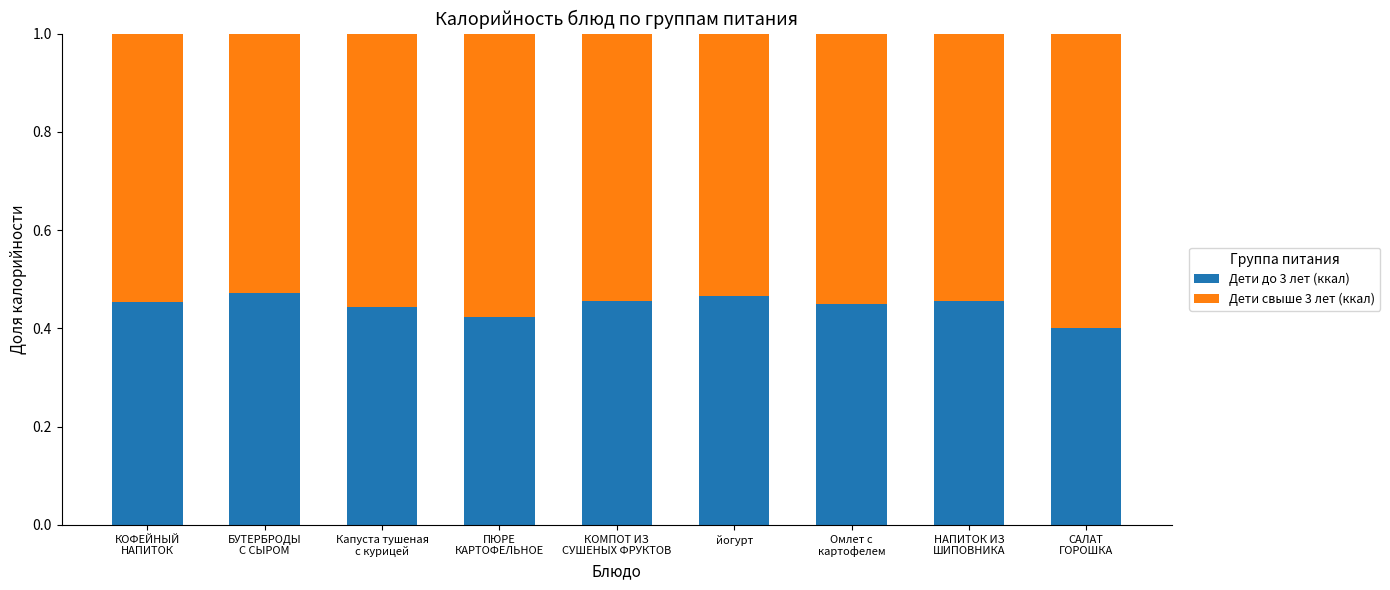

What is the total value across all series at йогурт?

1.0